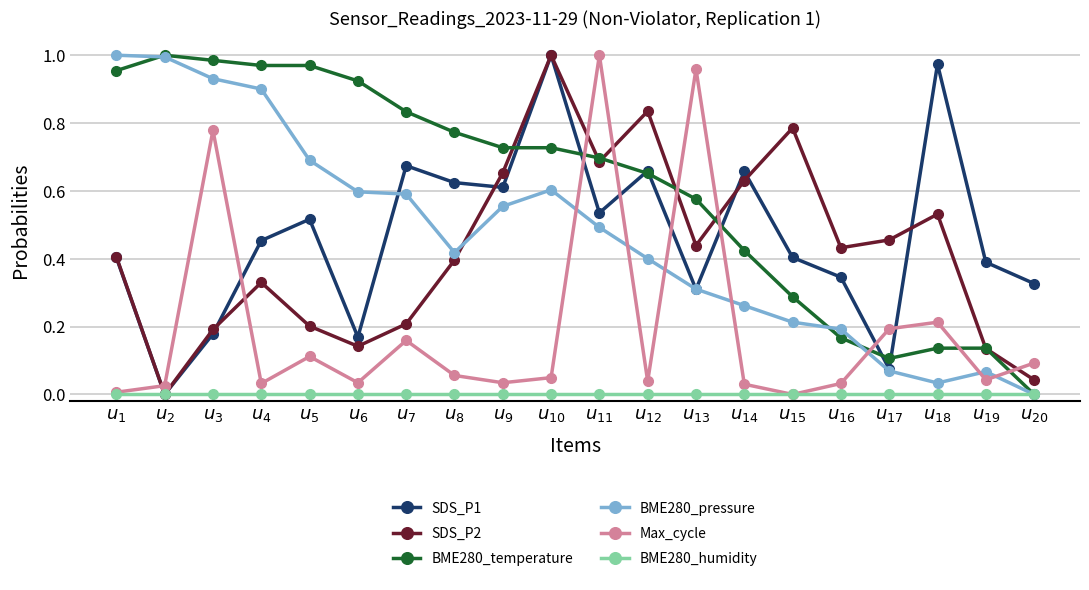

Does the chart display data point markers on the line(s)?

Yes